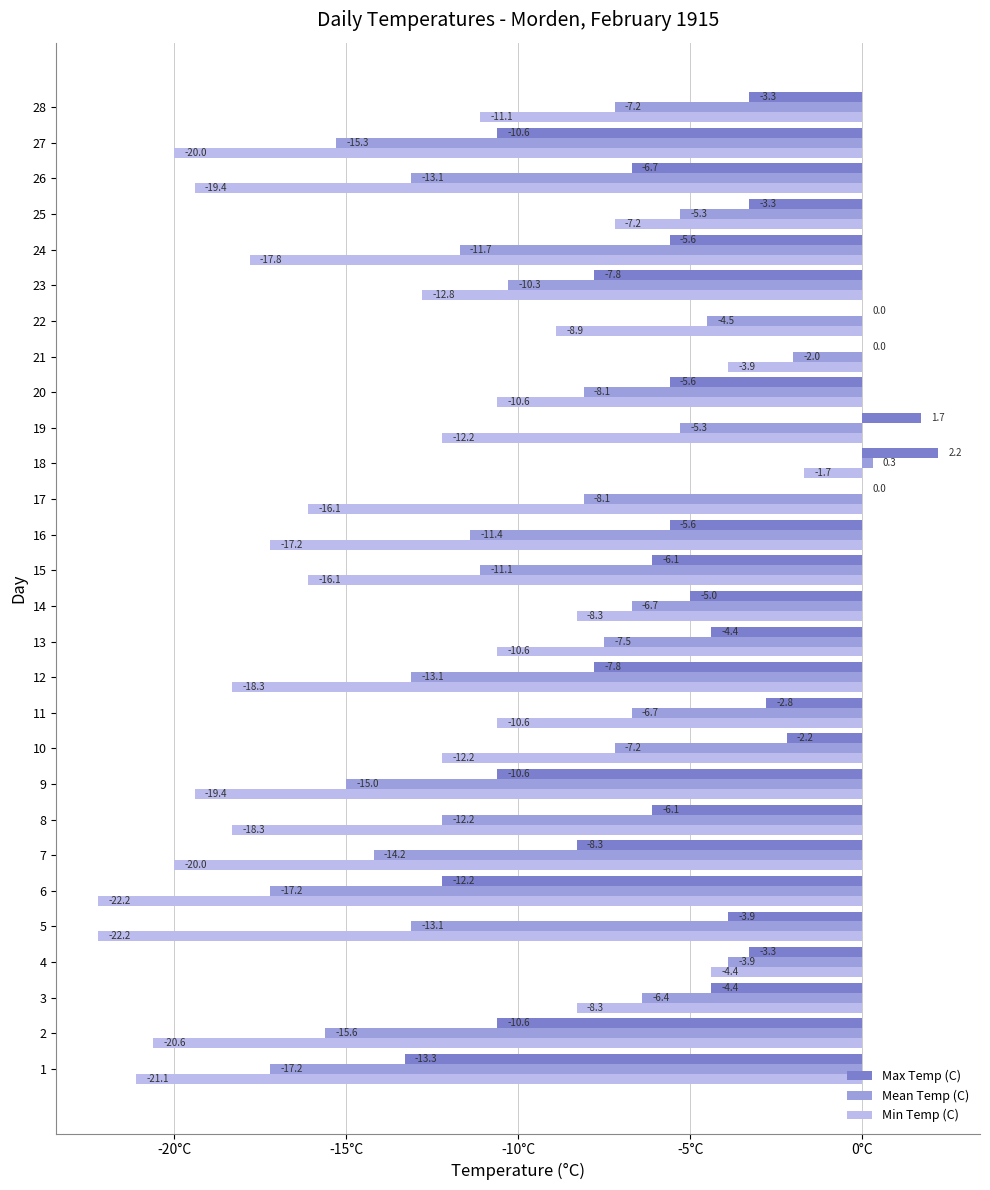

How many data points does each series have?

28